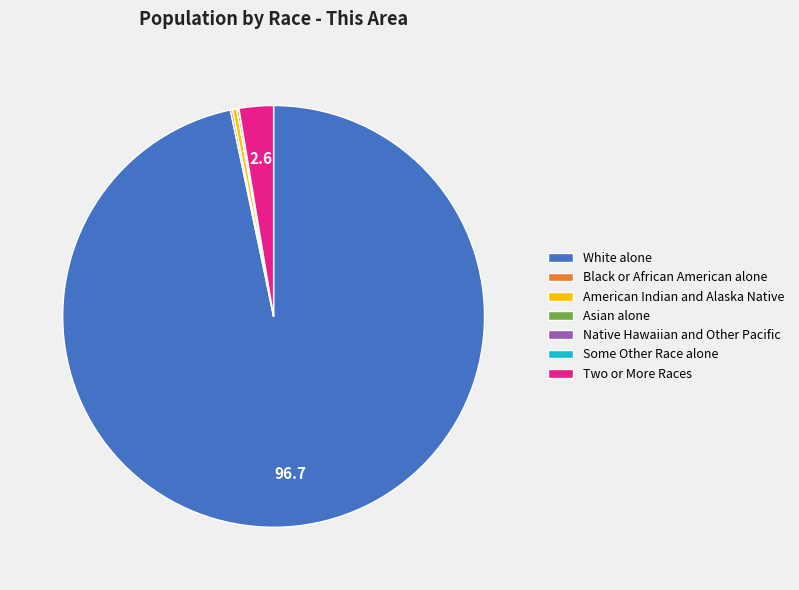

Is it true that White alone is 82% of the pie?

False